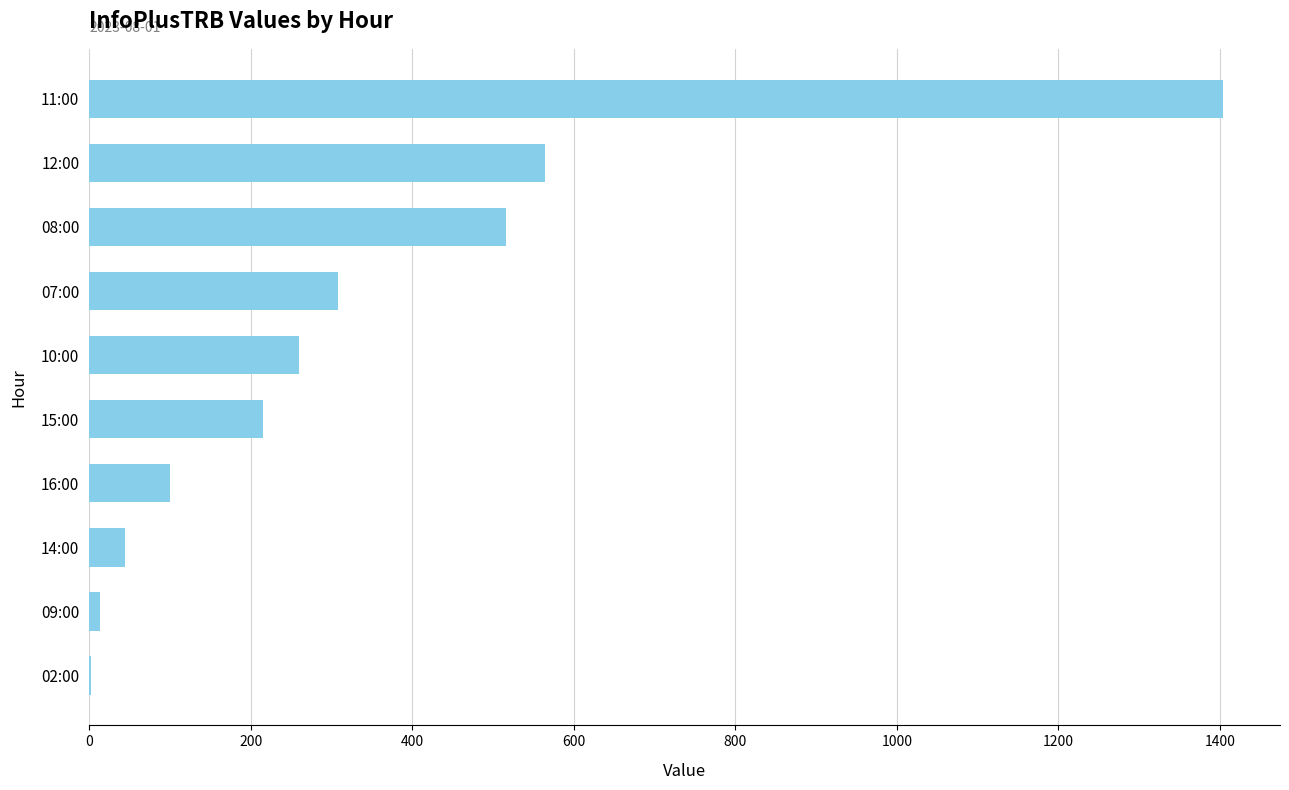

Approximately how many times larger is the value at 11:00 compared to 16:00?

14.0